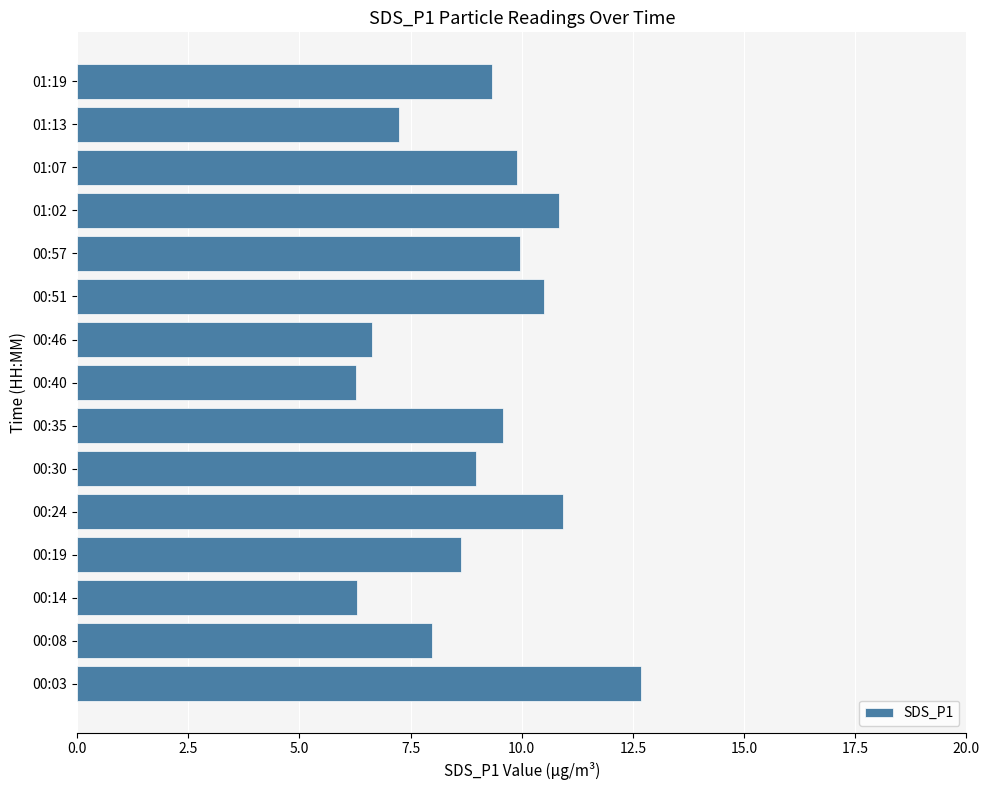

At which category does the chart reach its peak across all series?

00:03